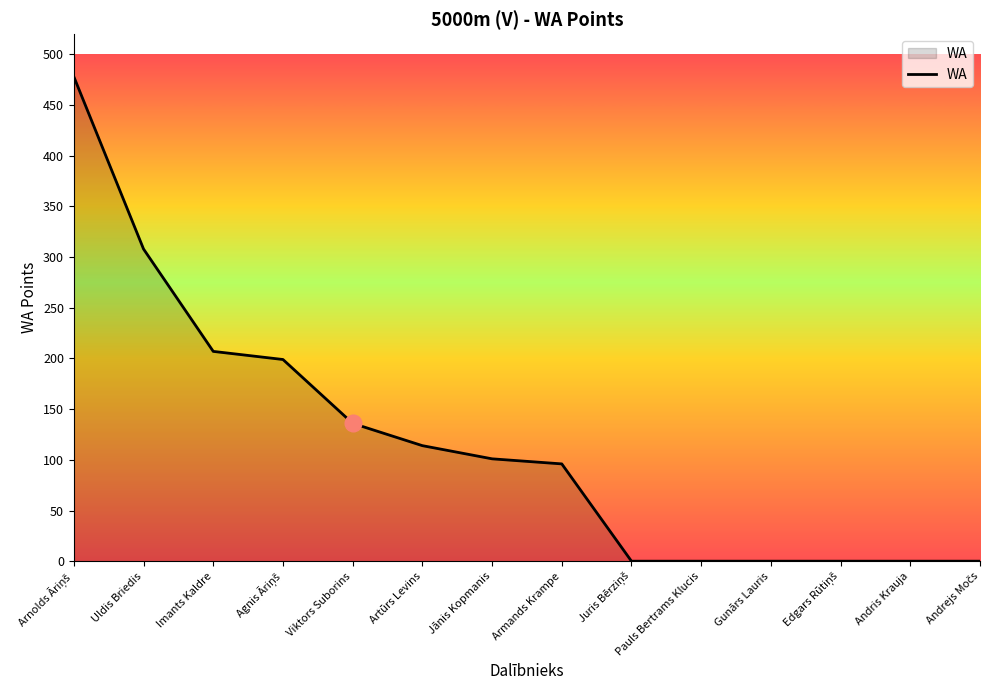

Is it true that the value at Viktors Suborins is 136?

True